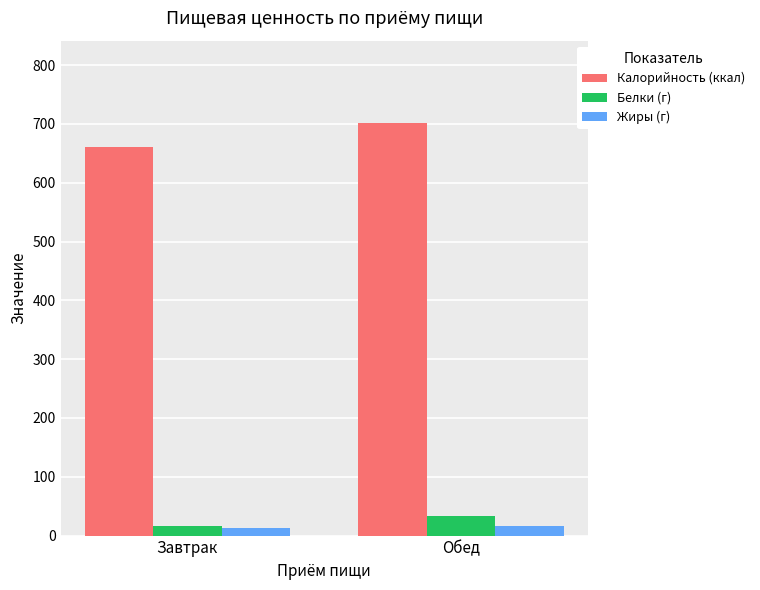

Rank the categories by Белки (г) value from lowest to highest.

Завтрак, Обед